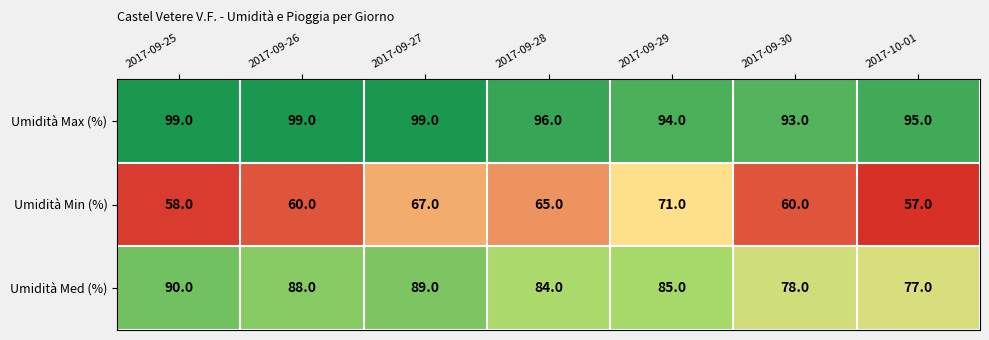

The value of Umidità Min (%) at 2017-09-29 is 71. True or false?

True